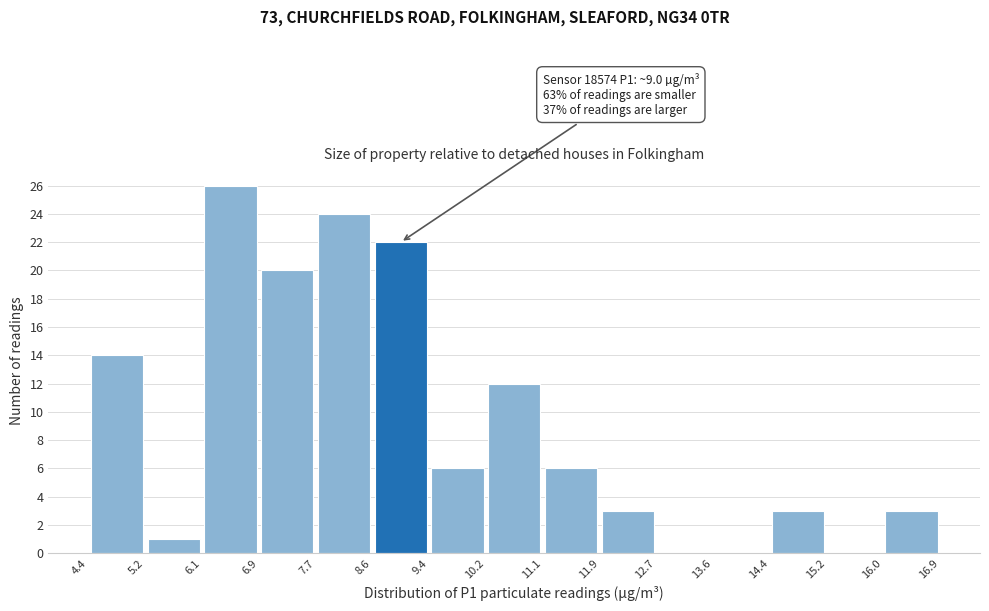

Over which range of the x-axis is the bar tallest?

6.1 to 6.9